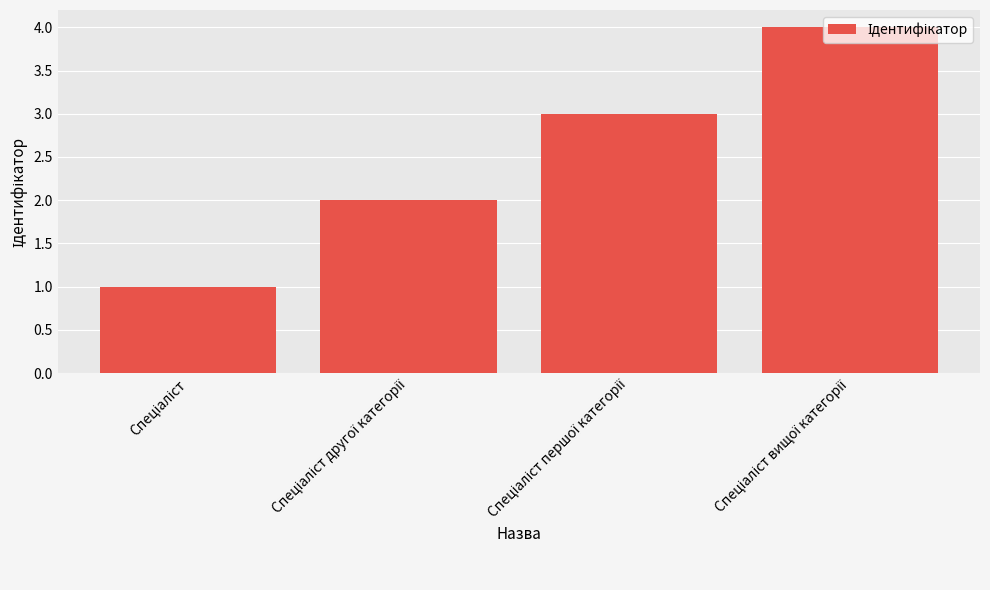

What is the greatest value displayed?

4